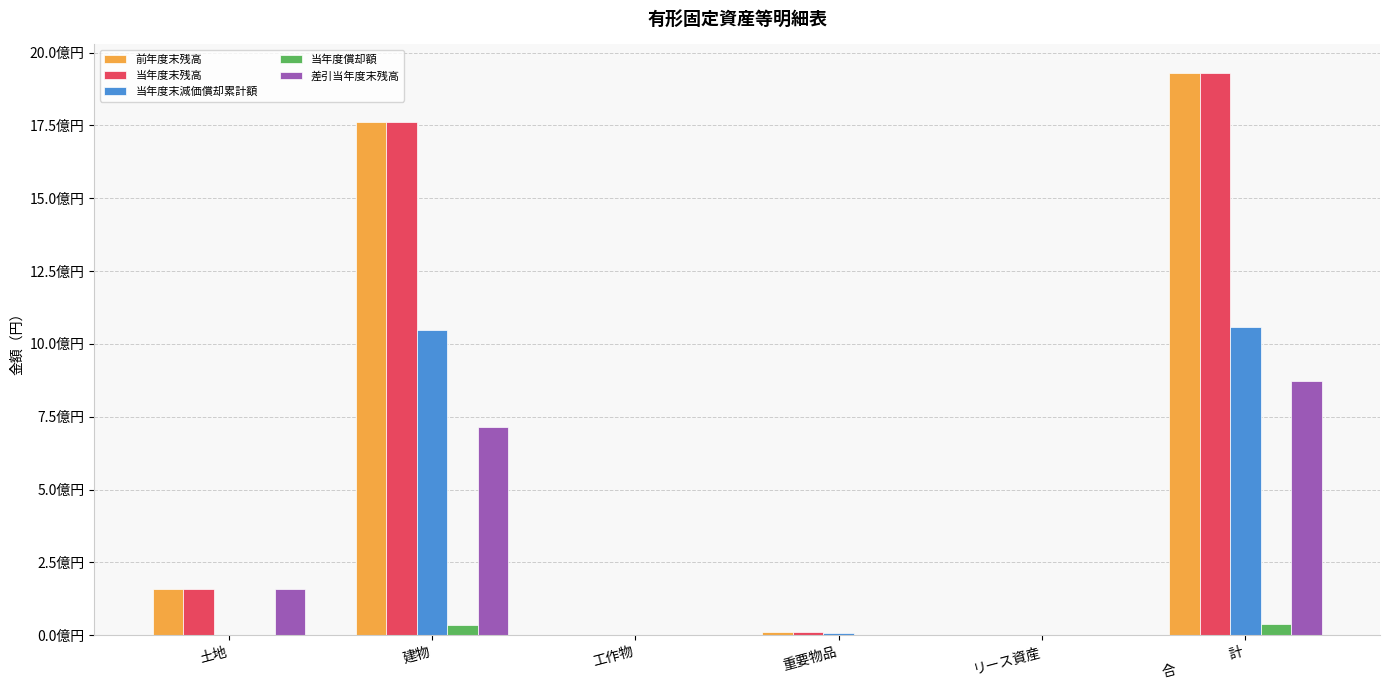

Are the bars grouped side by side (vs. stacked)?

Yes